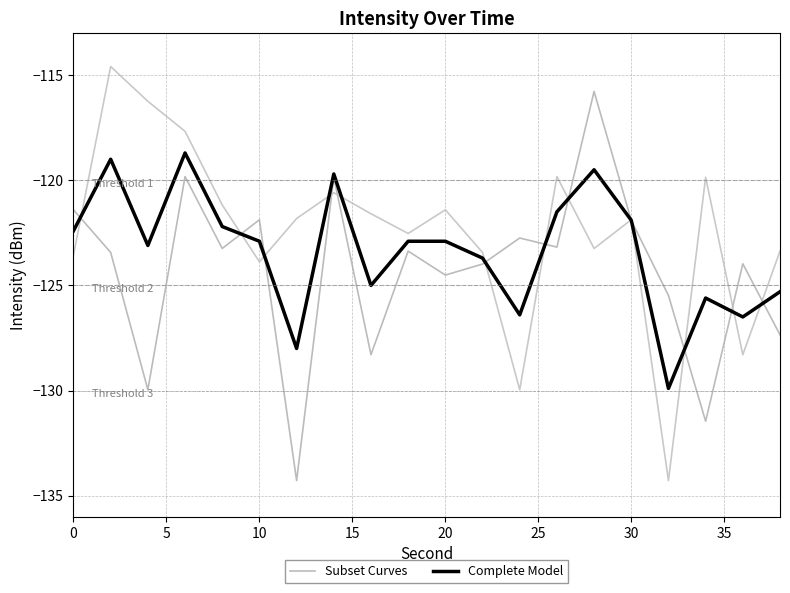

What is the highest value of the Complete Model series?

-118.7